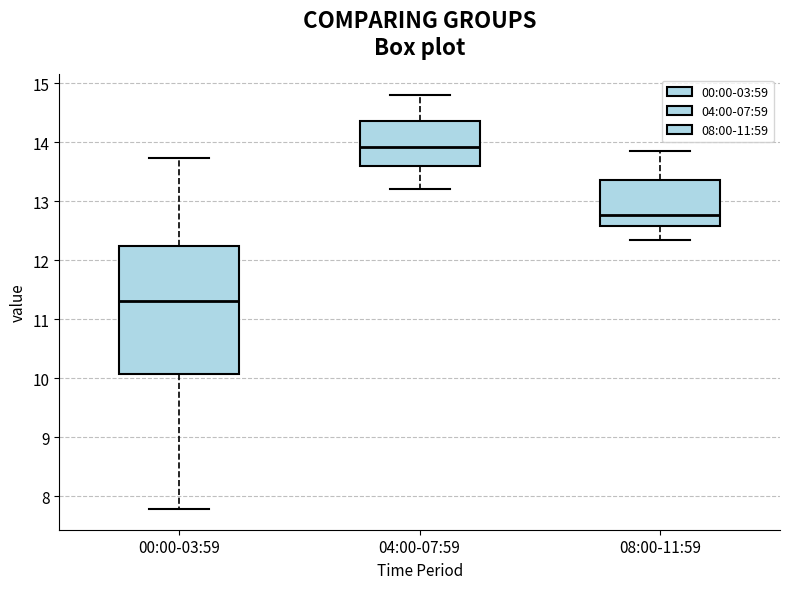

Which box's median line is the lowest?

00:00-03:59